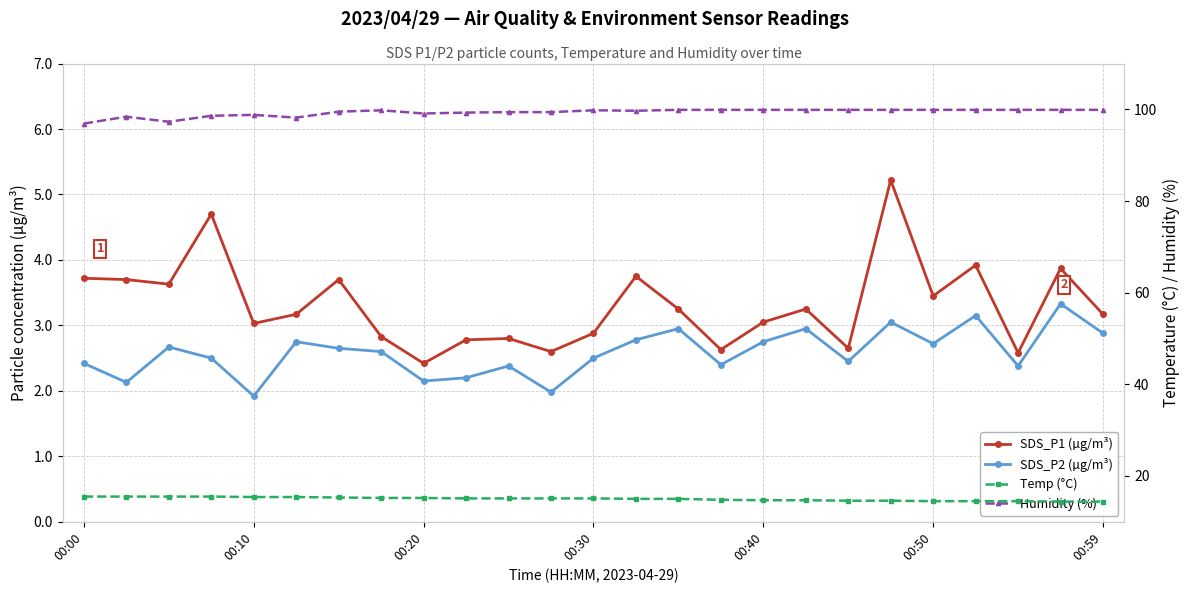

At which label does SDS_P2 (µg/m³) first exceed 2?

00:00